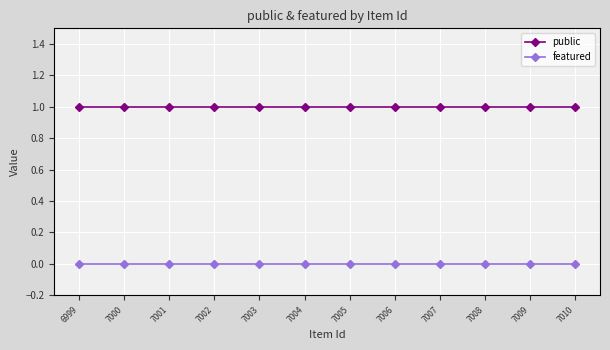

True or false: public and featured cross at least once.

False